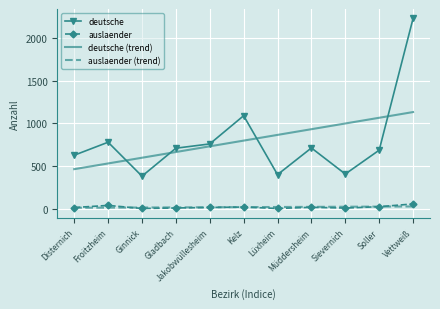

True or false: deutsche (trend) and deutsche intersect in this chart.

True